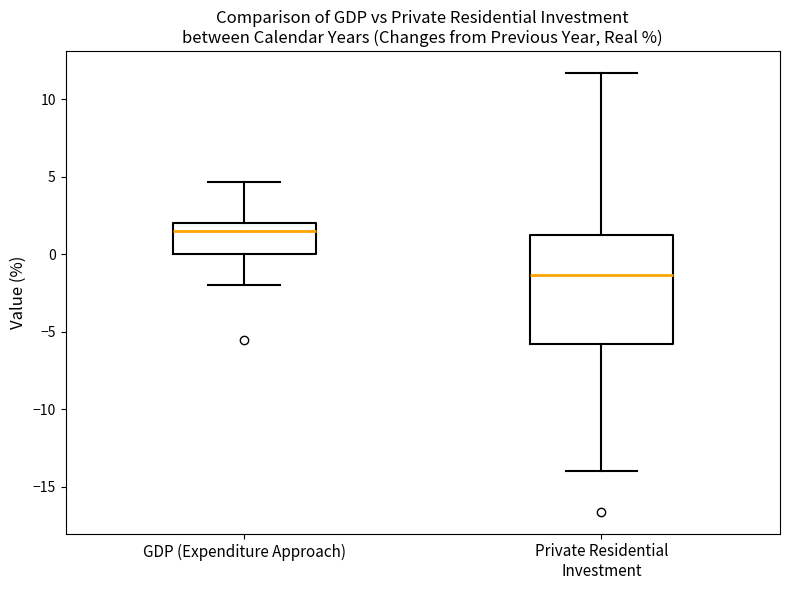

Reading left to right, read every box against the y-axis: the position of its median line, the range the box covers, and the ends of its whiskers. The values are not printed on the chart, so give them approximately, as read against the axis.

GDP (Expenditure Approach): median 1.5, box 0.0 to 2.0, whiskers -2.0 to 4.5
Private Residential Investment: median -1.5, box -6.0 to 1.5, whiskers -14.0 to 11.5